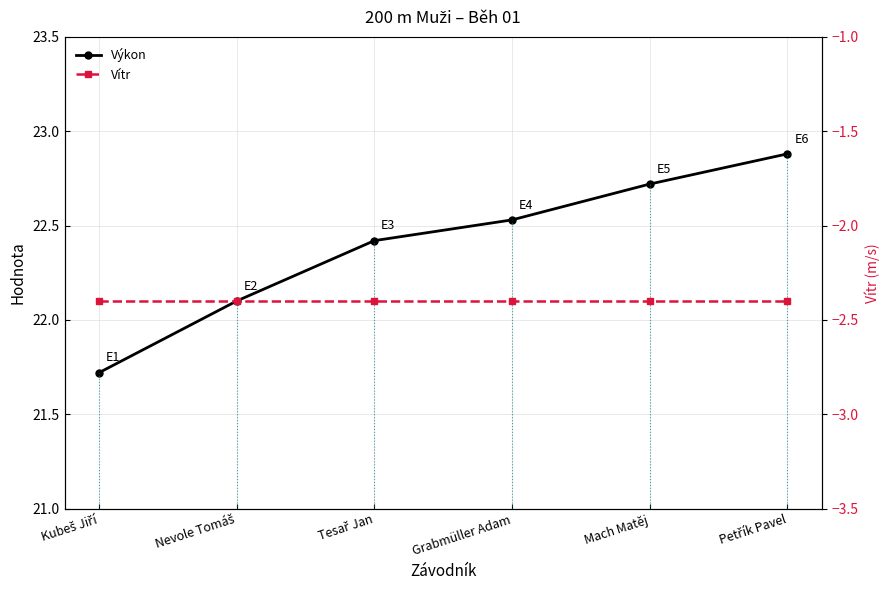

Is the value of Vítr at Mach Matěj greater than the value of Výkon at Tesař Jan?

No